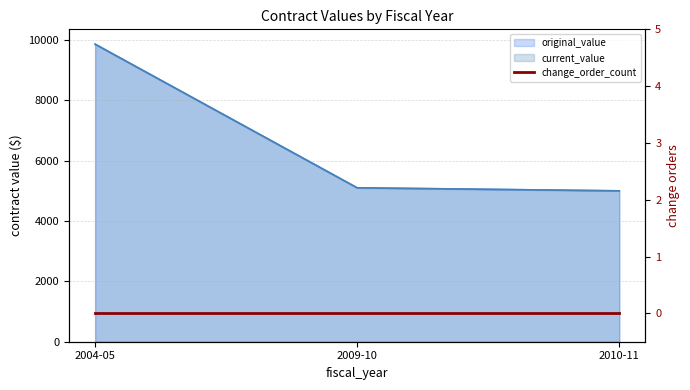

At how many categories does at least one series exceed 9573?

1